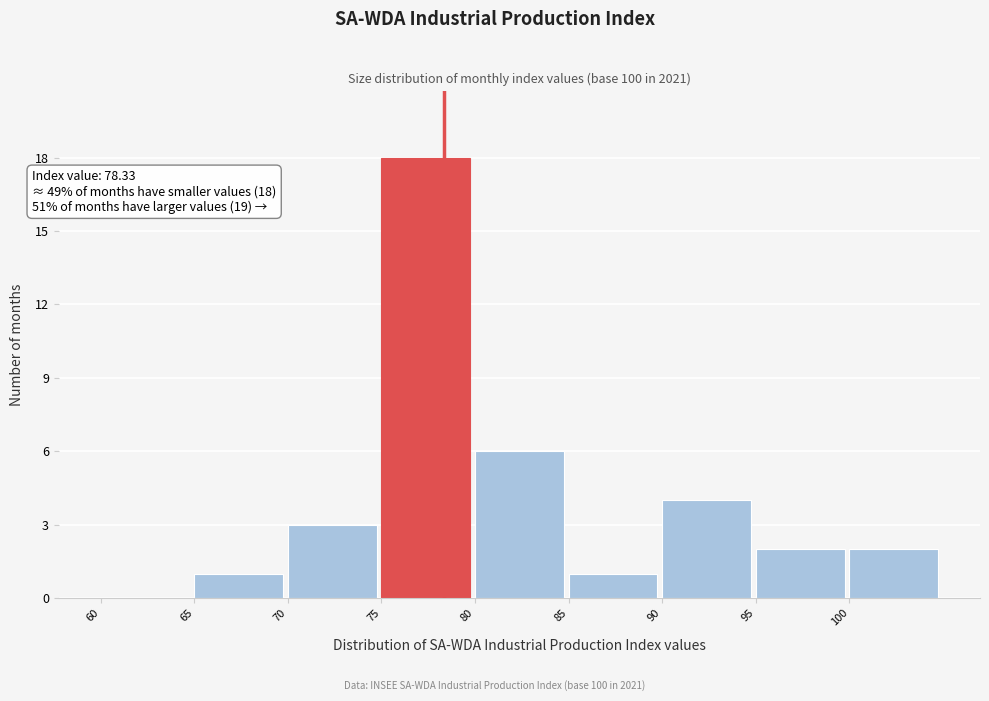

Over which range of the x-axis is the bar tallest?

75 to 80